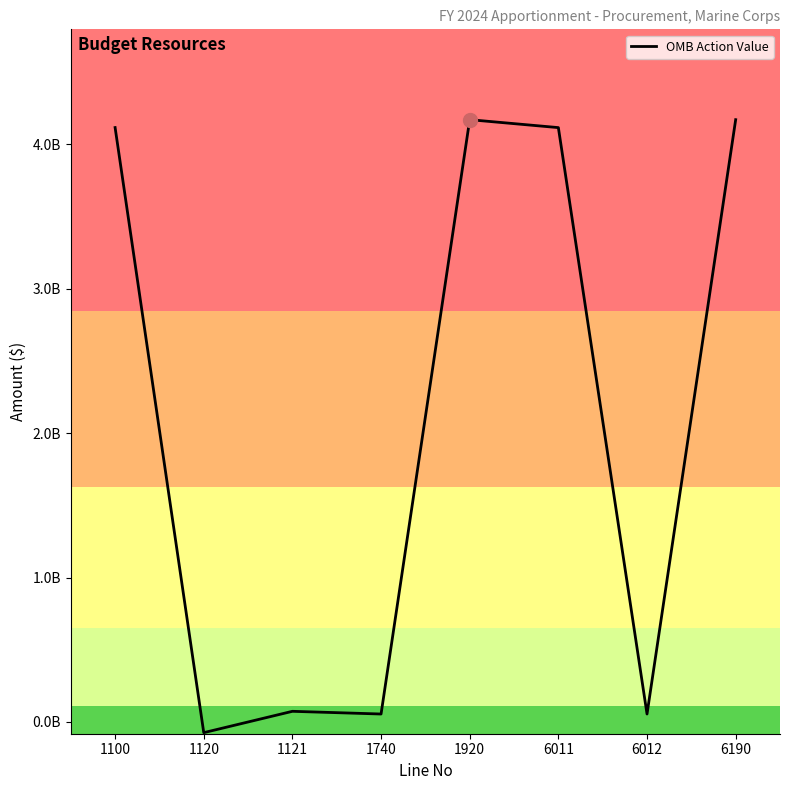

What is the approximate value at 1120, to the nearest 50?

-74100000